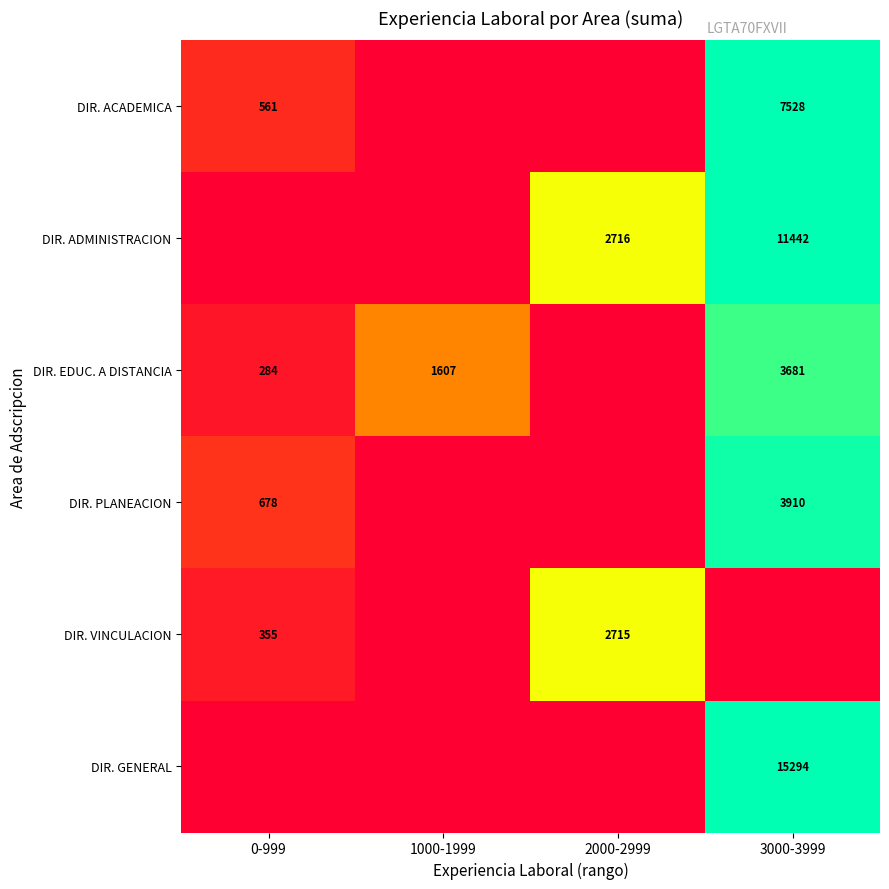

What is the sum of the DIR. EDUC. A DISTANCIA values at 3000-3999 and 1000-1999?

5288